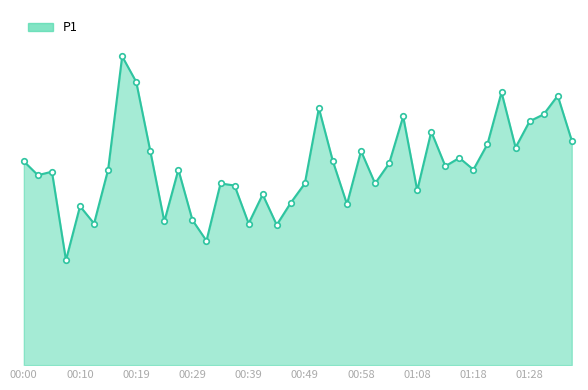

Reading right to left, transcribe all the data shown in this chart.

3.2	3.9	3.6	3.5	3.1	4.0	3.2	2.8	3.0	2.9	3.4	2.5	3.6	2.9	2.6	3.1	2.3	3.0	3.7	2.6	2.4	2.0	2.5	2.0	2.6	2.6	1.8	2.1	2.8	2.1	3.1	4.1	4.5	2.8	2.0	2.3	1.5	2.8	2.8	3.0